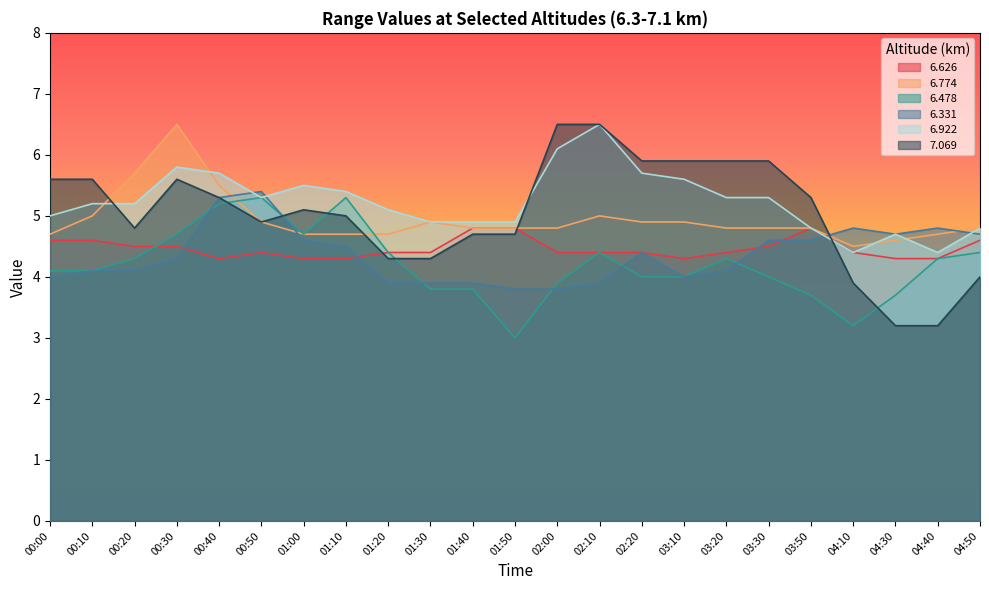

What is the sum of the   6.626 values at 04:30 and 00:10?

8.9